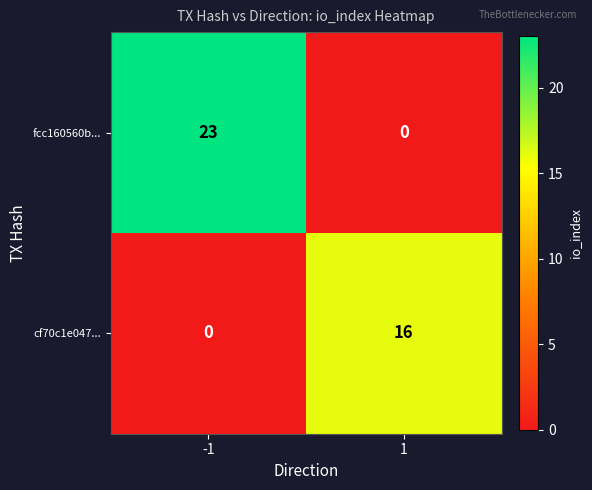

How many categories are shown in the chart?

2